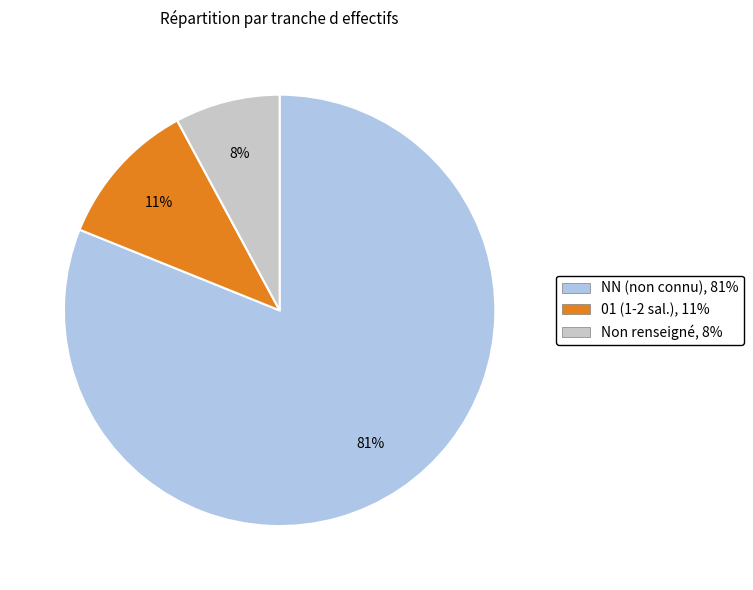

How many segments does this pie chart have?

3